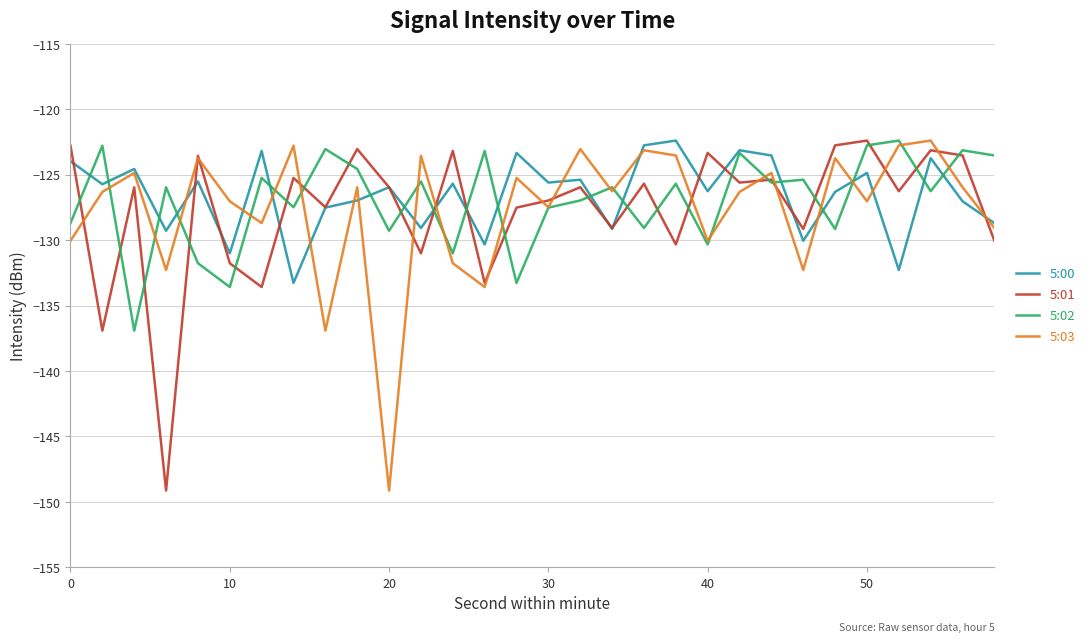

What is the lowest value of the 5:02 series?

-136.9